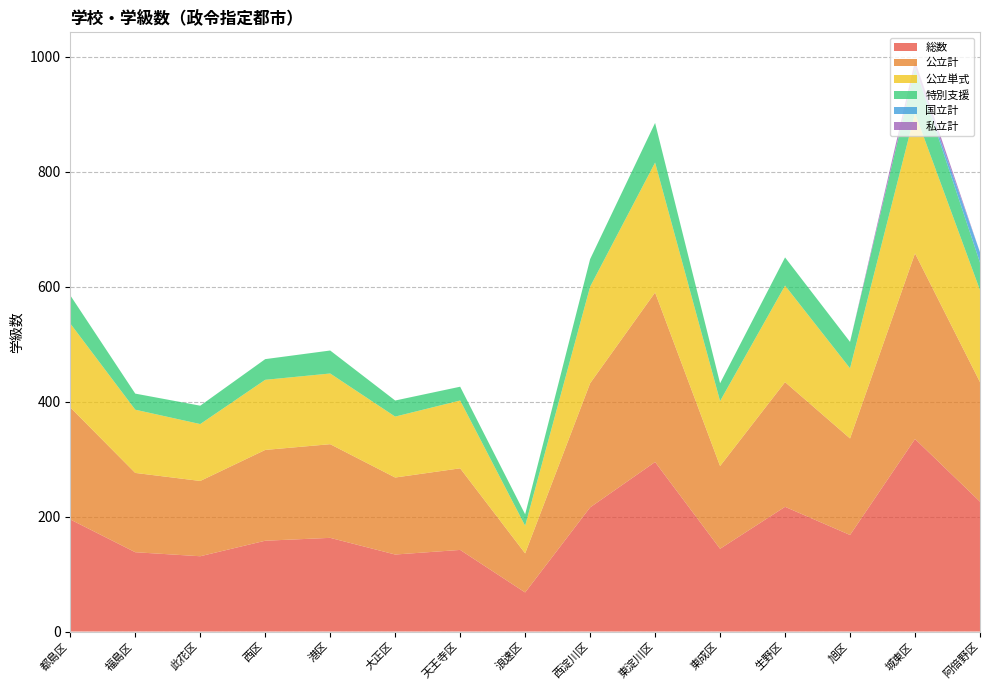

Reading left to right, transcribe all the data shown in this chart.

総数: 195	138	131	158	163	134	142	68	216	295	144	217	168	335	226
公立計: 195	138	131	158	163	134	142	68	216	295	144	217	168	323	208
公立単式: 146	110	99	122	123	106	118	48	168	226	113	168	122	244	160
特別支援: 49	28	32	36	40	28	24	20	48	69	31	49	46	79	48
国立計: 0	0	0	0	0	0	0	0	0	0	0	0	0	0	18
私立計: 0	0	0	0	0	0	0	0	0	0	0	0	0	12	0